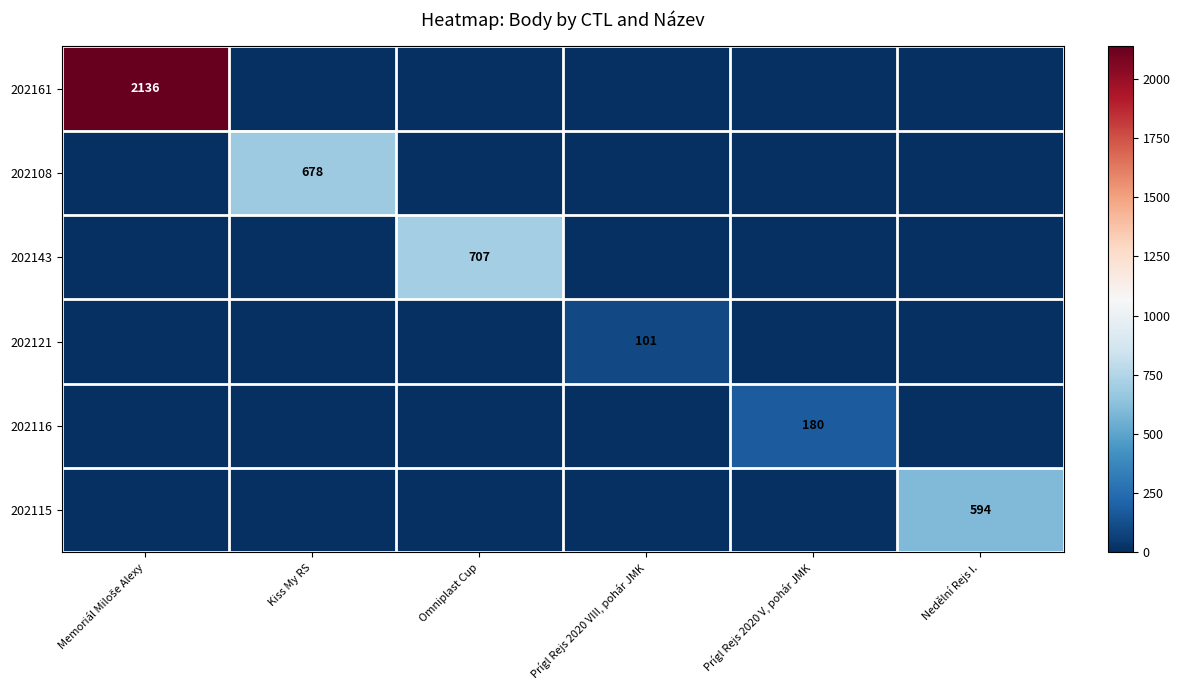

How many values in the 202108 series exceed 0?

1